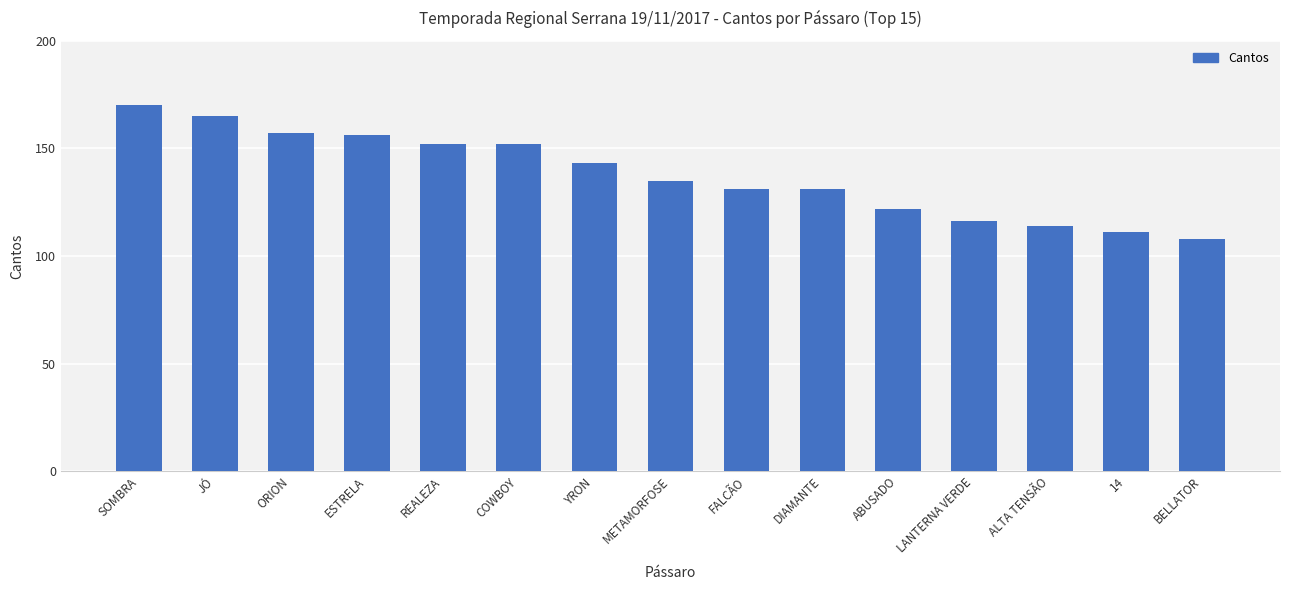

Reading left to right, transcribe all the data shown in this chart.

170	165	157	156	152	152	143	135	131	131	122	116	114	111	108